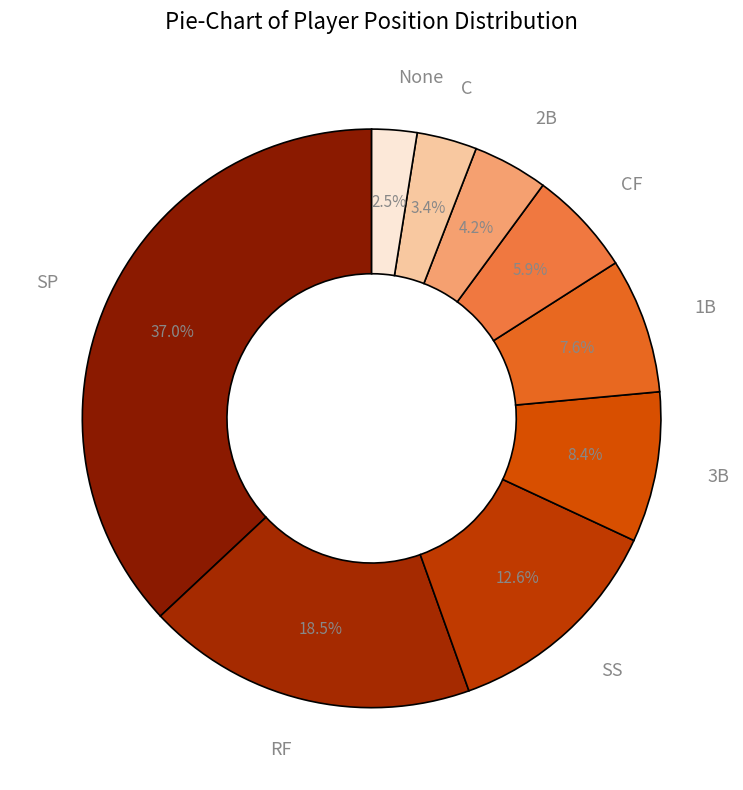

Does CF represent more than half of the total?

No